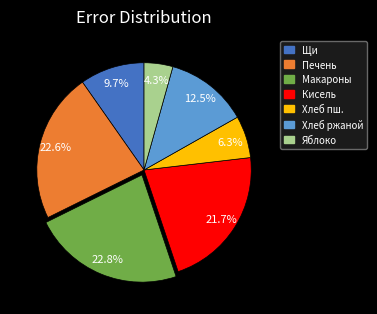

Is there a majority slice in this chart?

No